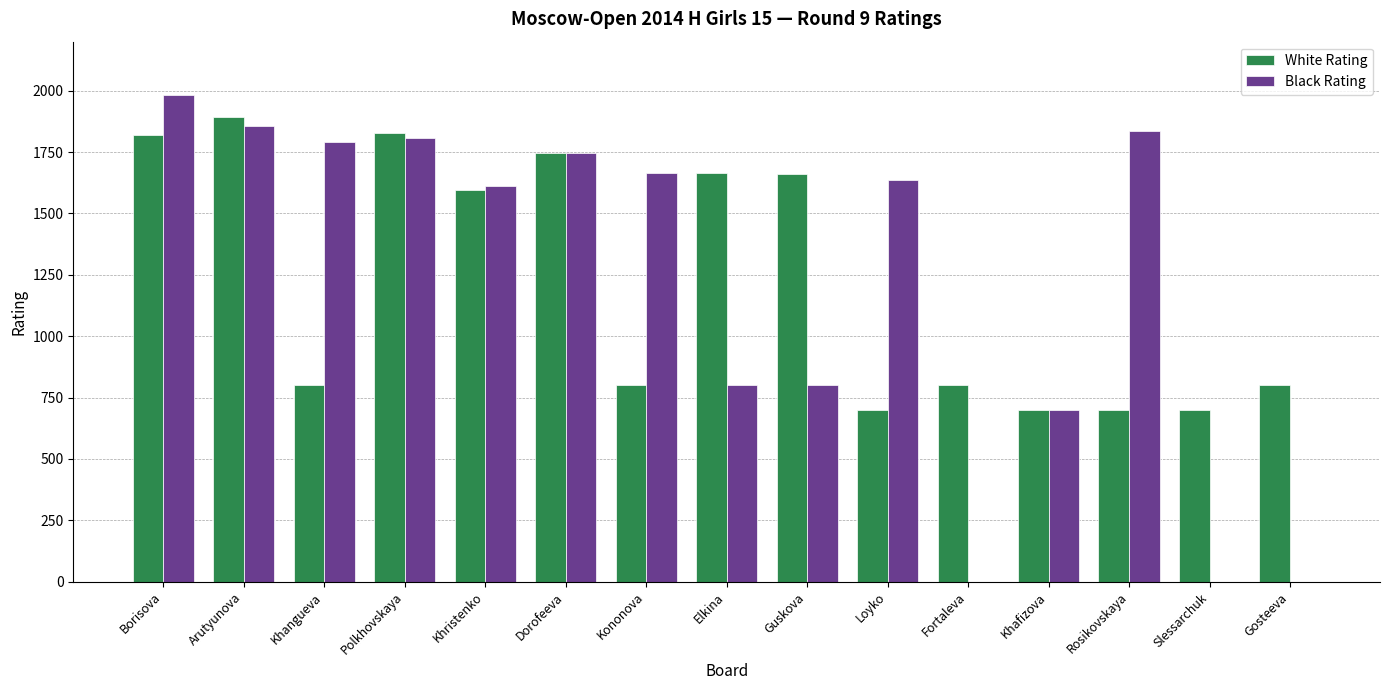

True or false: Black Rating has a value of 935 at Khafizova.

False